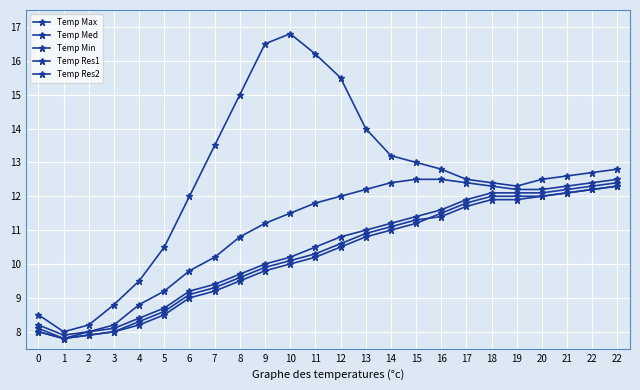

What is the value of the Temp Med point at the 1st from the left?

8.0